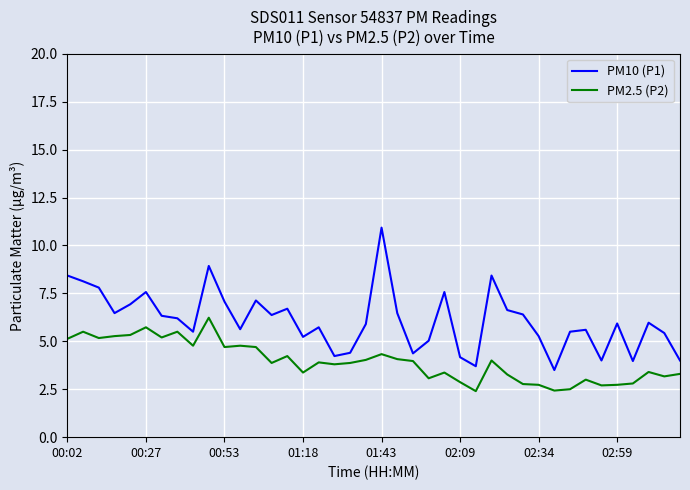

In PM2.5 (P2), how many points are lower than both neighbors (excluding endpoints)?

12